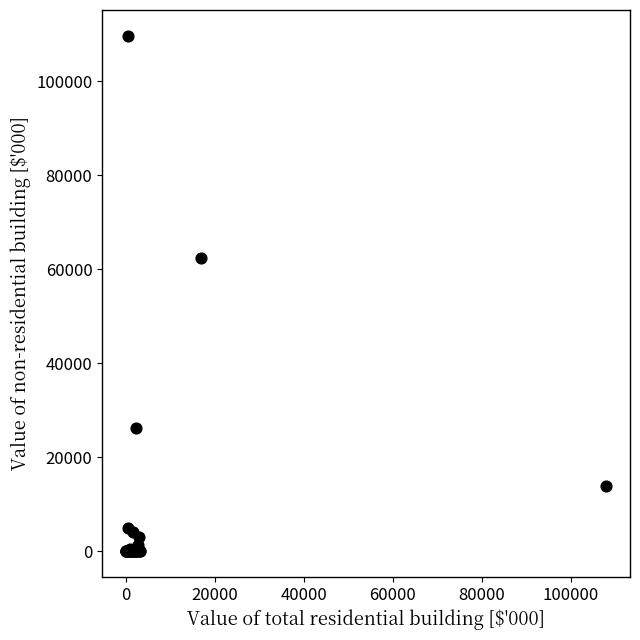

What Y value in the scatter plot is closest to 54822?

62400.0